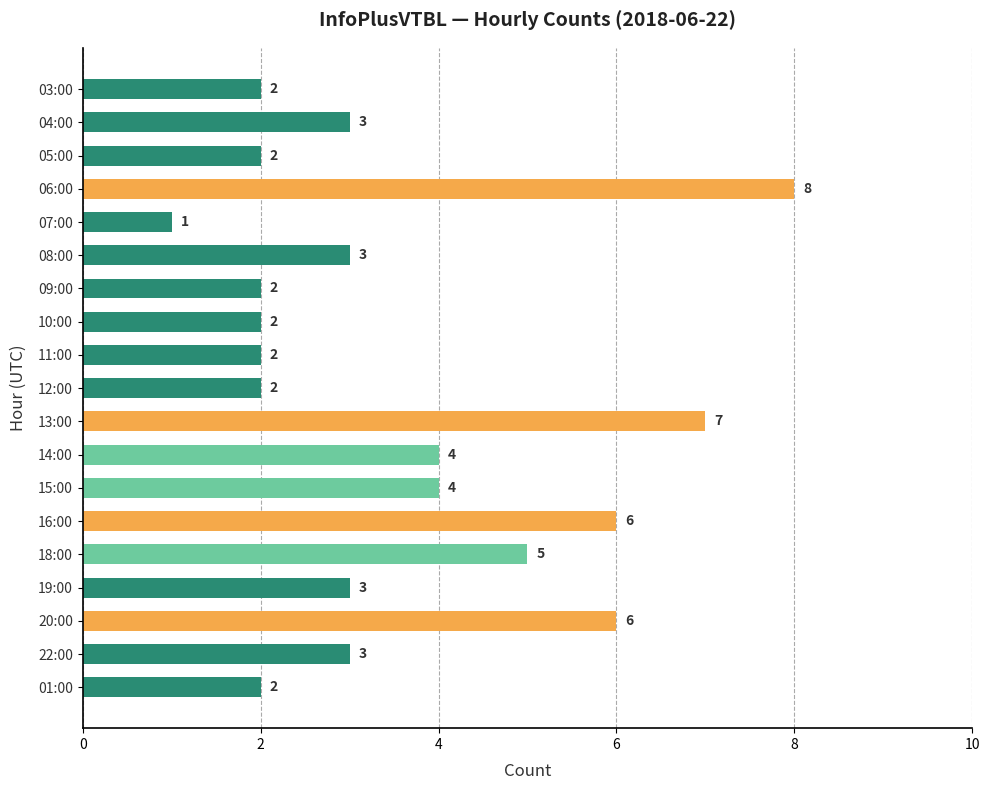

Reading top to bottom, extract all data points from this chart.

2	3	2	8	1	3	2	2	2	2	7	4	4	6	5	3	6	3	2